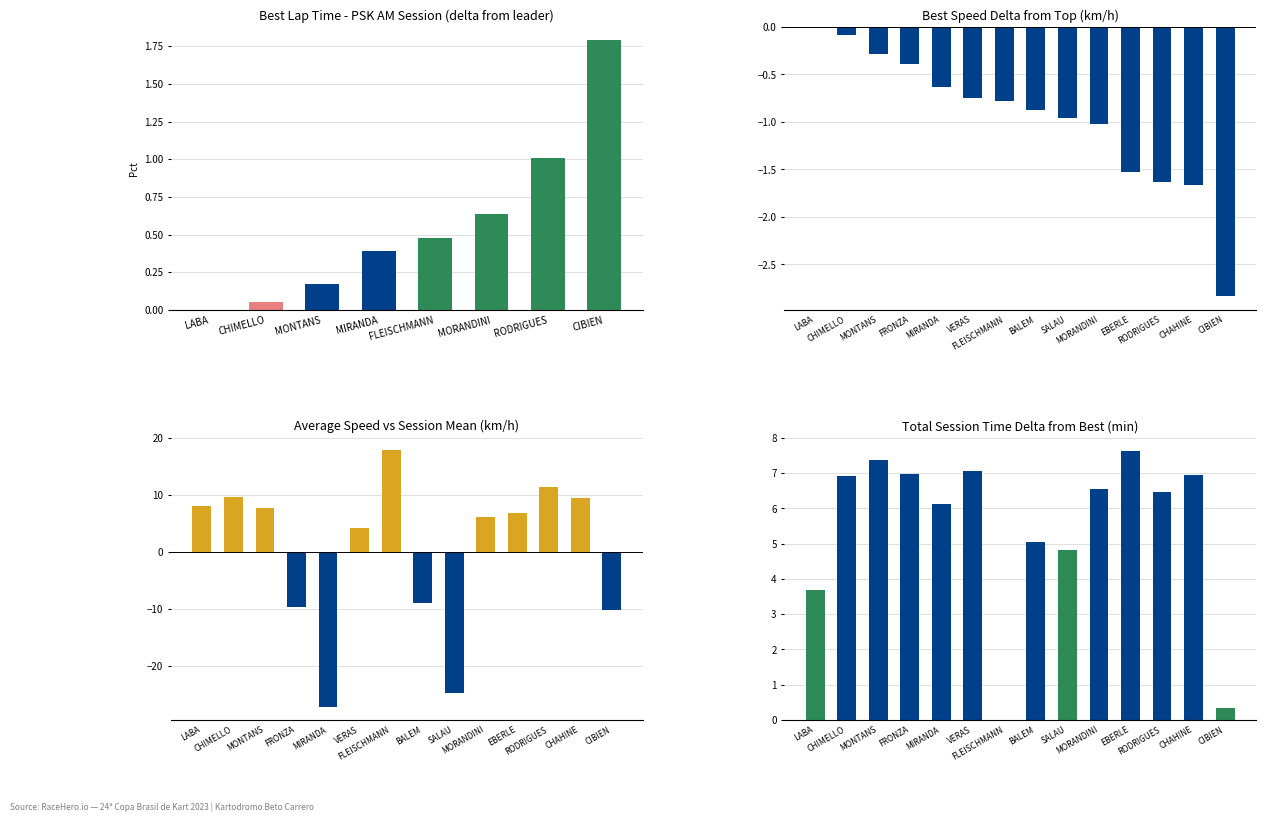

How many data points in avg_speed are above 6?

8